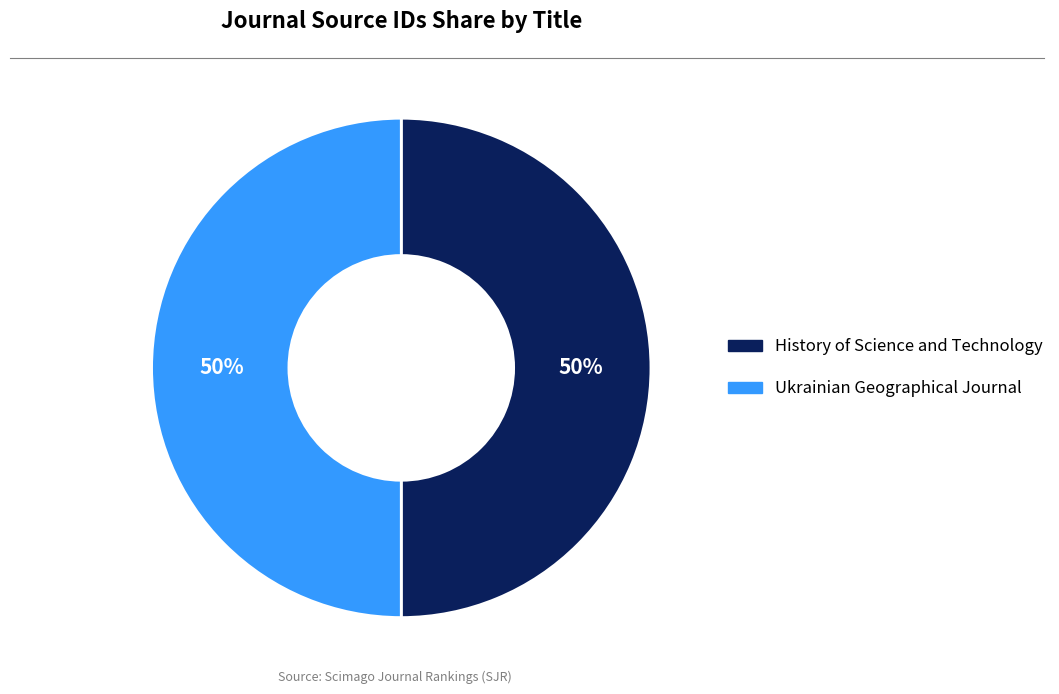

What is the ratio of the value at History of Science and Technology to the value at Ukrainian Geographical Journal?

1.0